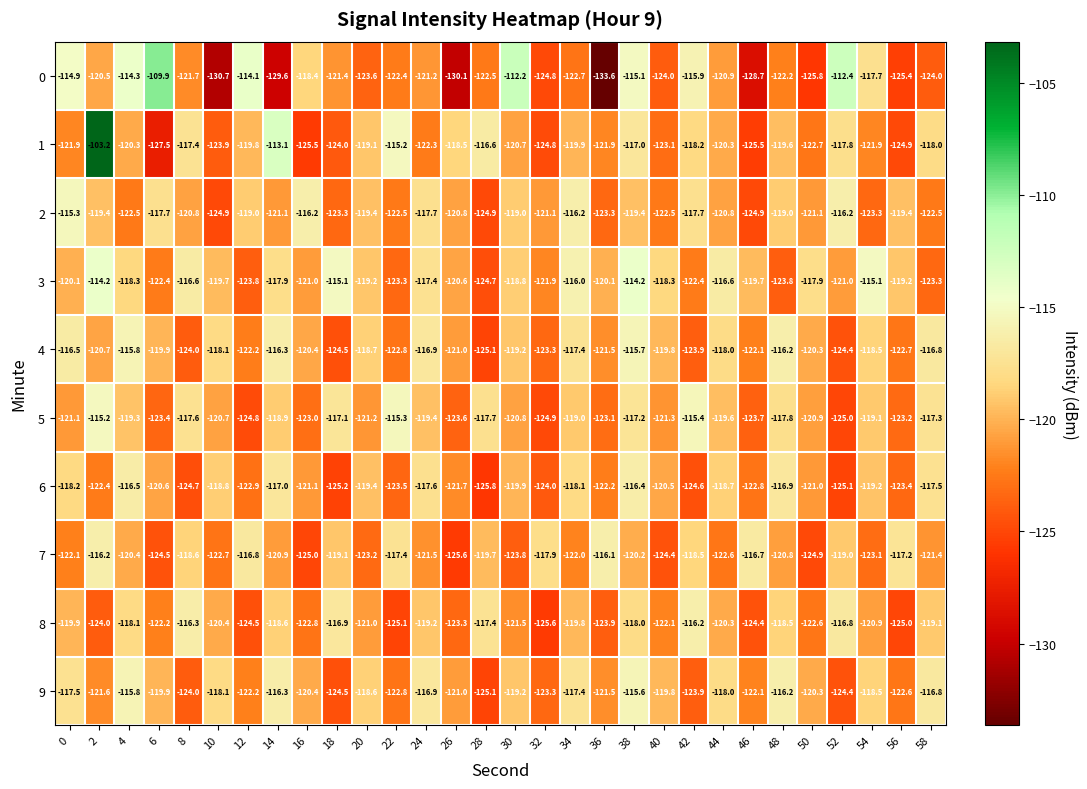

What is the spread (max minus min) of values at 16?

9.3